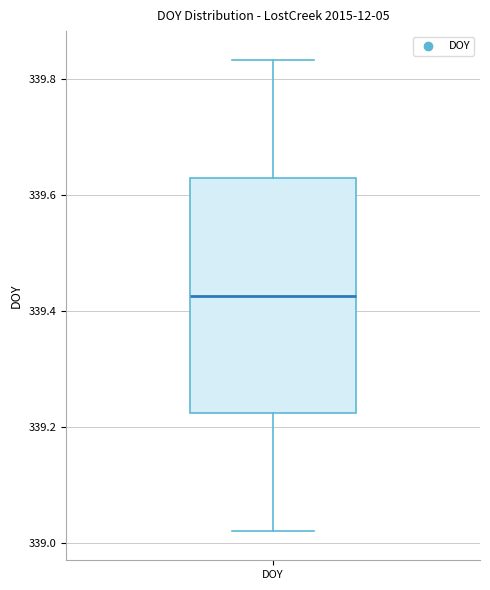

Transcribe this box plot: give where the median line is, the range the box spans, and where the two whiskers end, as read against the y-axis. The values are not printed on the chart, so give them approximately, as read against the axis.

median 339.42, box 339.22 to 339.62, whiskers 339.02 to 339.84